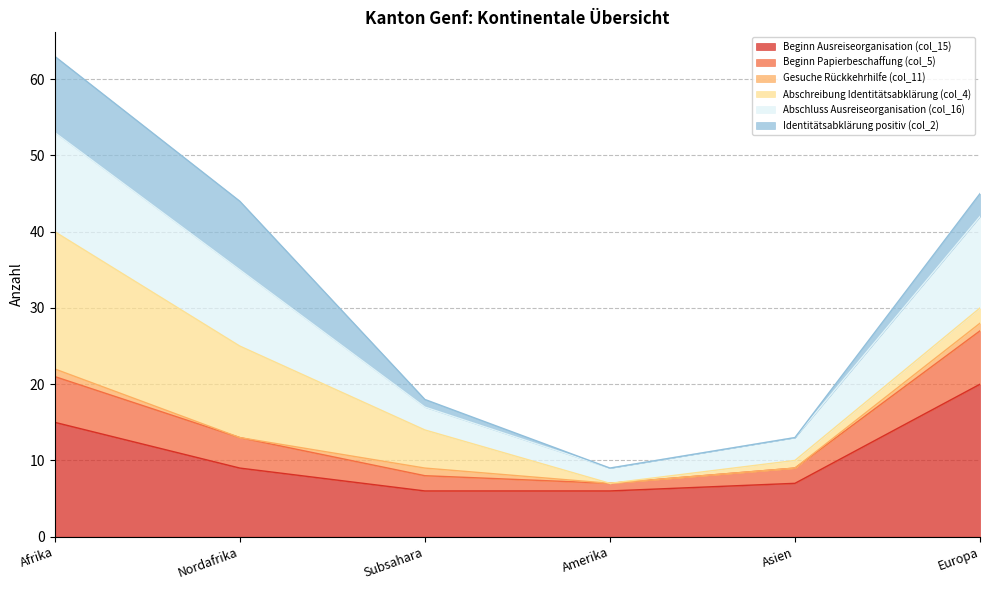

What is the sum of the Beginn Ausreiseorganisation (col_15) values at Nordafrika and Asien?

16